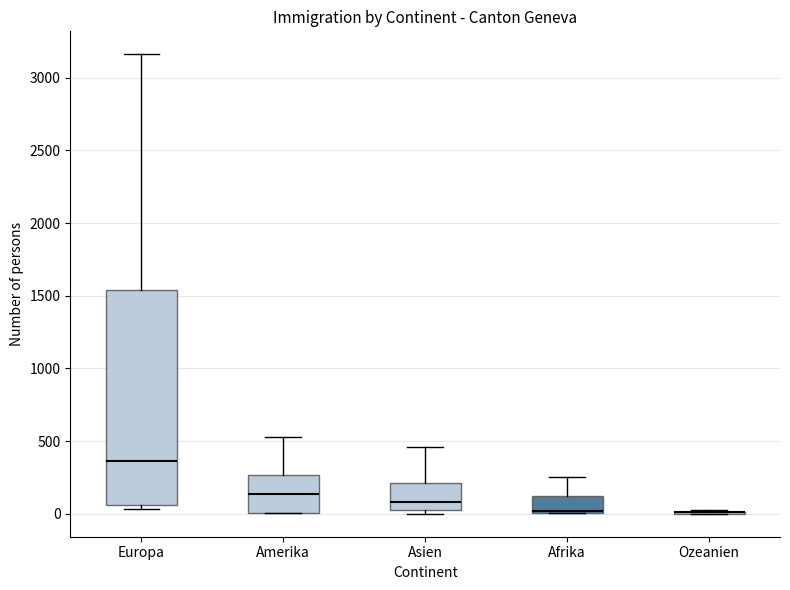

Reading left to right, transcribe this box plot: for each box, give where its median line is, the range the box spans, and where its two whiskers end, as read against the y-axis. The values are not printed on the chart, so give them approximately, as read against the axis.

Europa: median 350, box 50 to 1550, whiskers 50 (just below the box's lower edge) to 3150
Amerika: median 150, box 0 to 250, whiskers 0 to 550
Asien: median 100, box 50 to 200, whiskers 0 to 450
Afrika: median 0 (drawn on the box's lower edge), box 0 to 100, whiskers 0 to 250
Ozeanien: box collapsed to a line at 0, whiskers 0 to 0